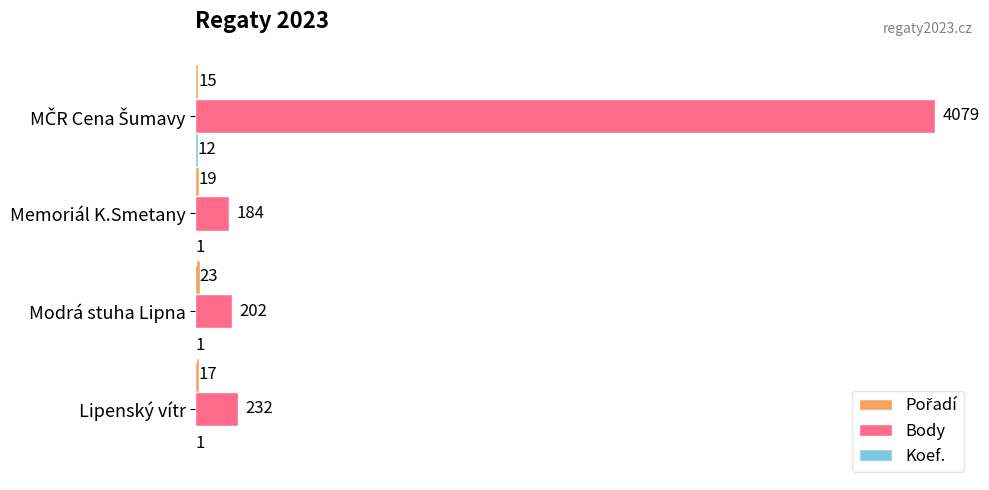

What is the total value across all series at Memoriál K.Smetany?

204